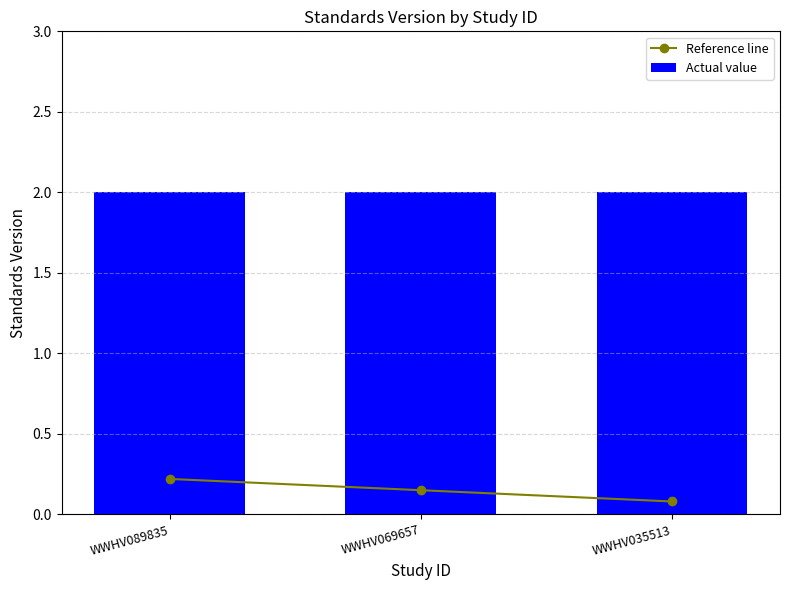

Which series has the largest total across all categories?

Actual value